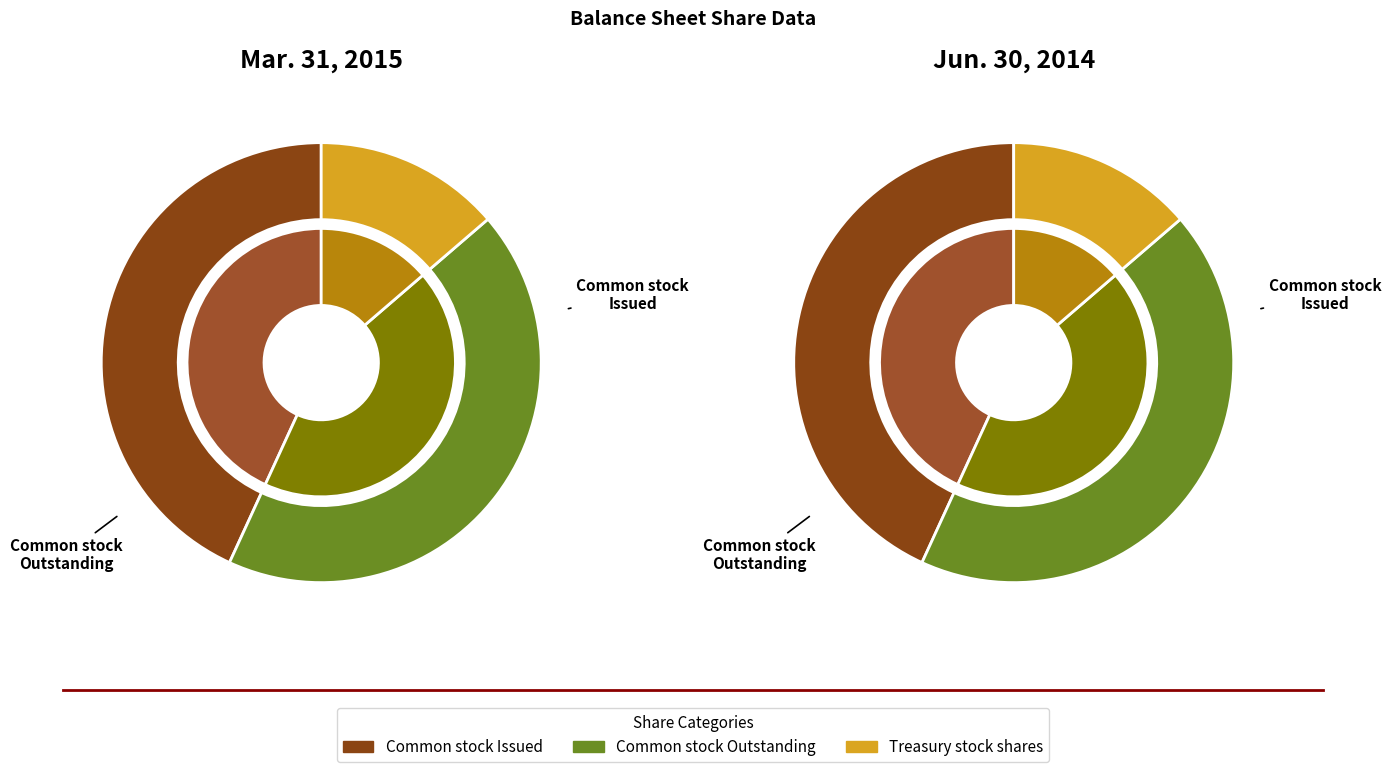

Does Treasury stock shares account for over 50% of the chart?

No